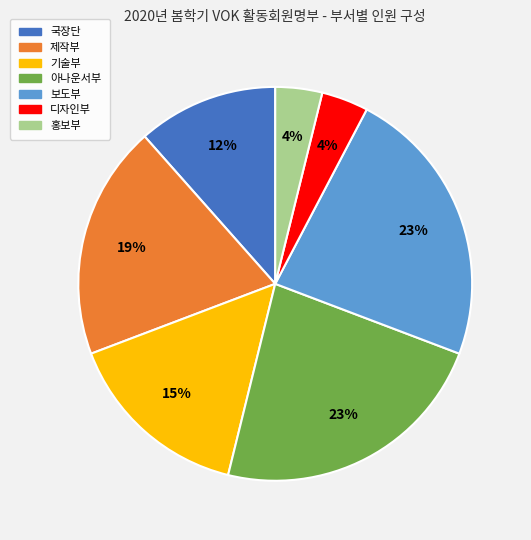

To the nearest percent, what is the difference between the largest and smallest slice percentages?

19%